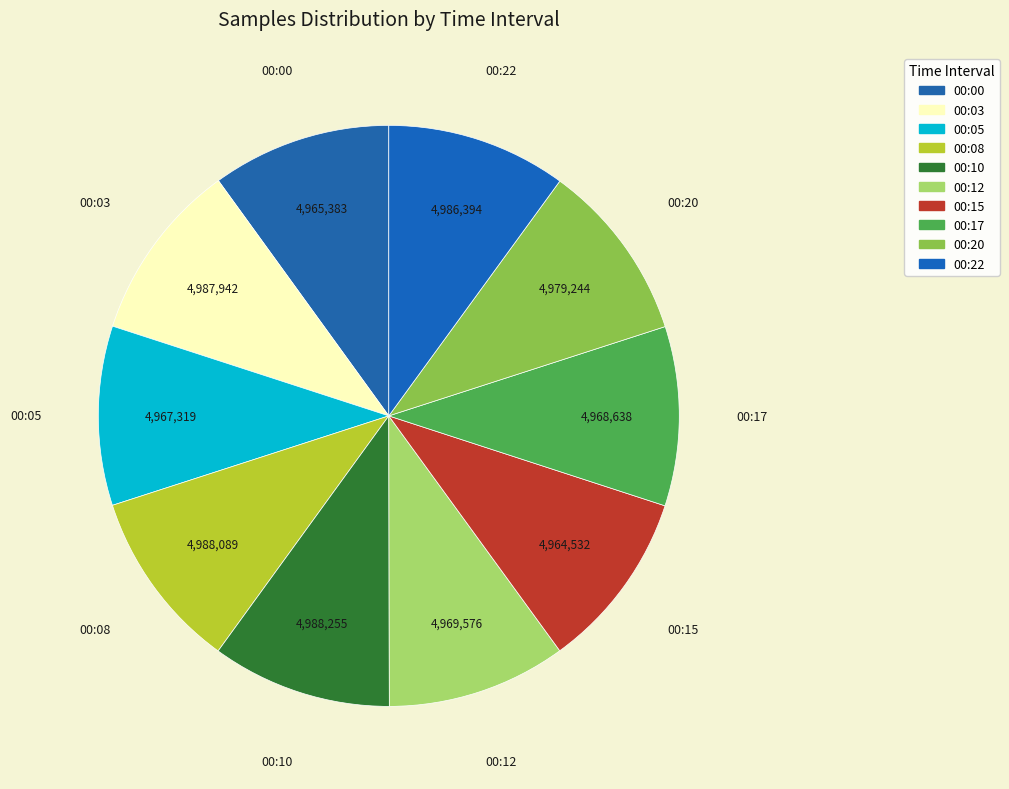

The 00:10 slice represents 10% of the pie. True or false?

True